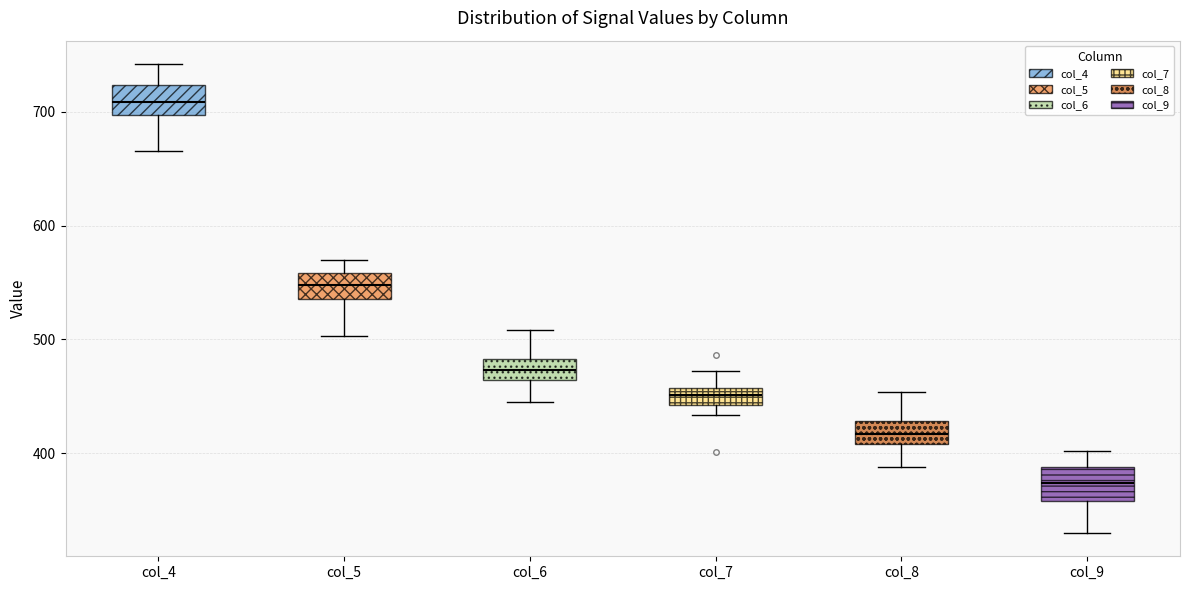

Which box's median line is the highest?

col_4